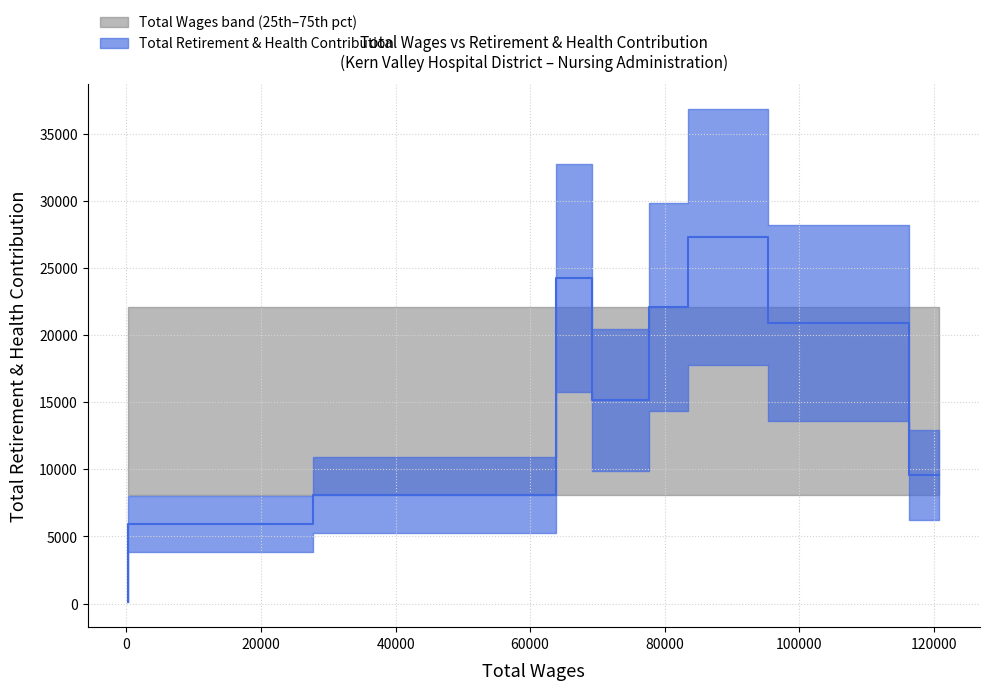

Reading left to right, what are all the values shown in this chart?

123	5932	8091	24258	15133	22106	27302	20871	9567